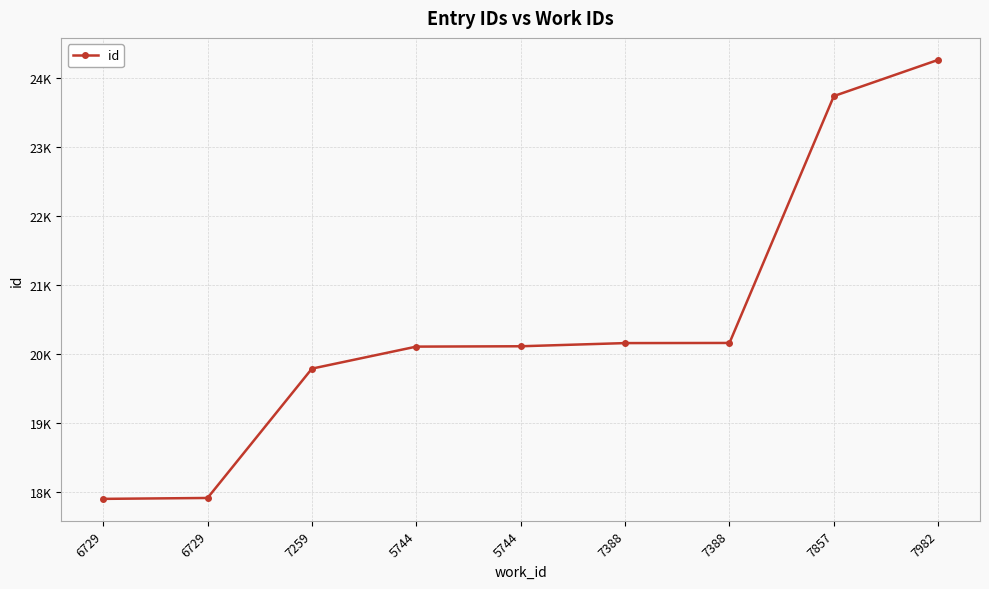

Is this an area chart (filled region under the line)?

No